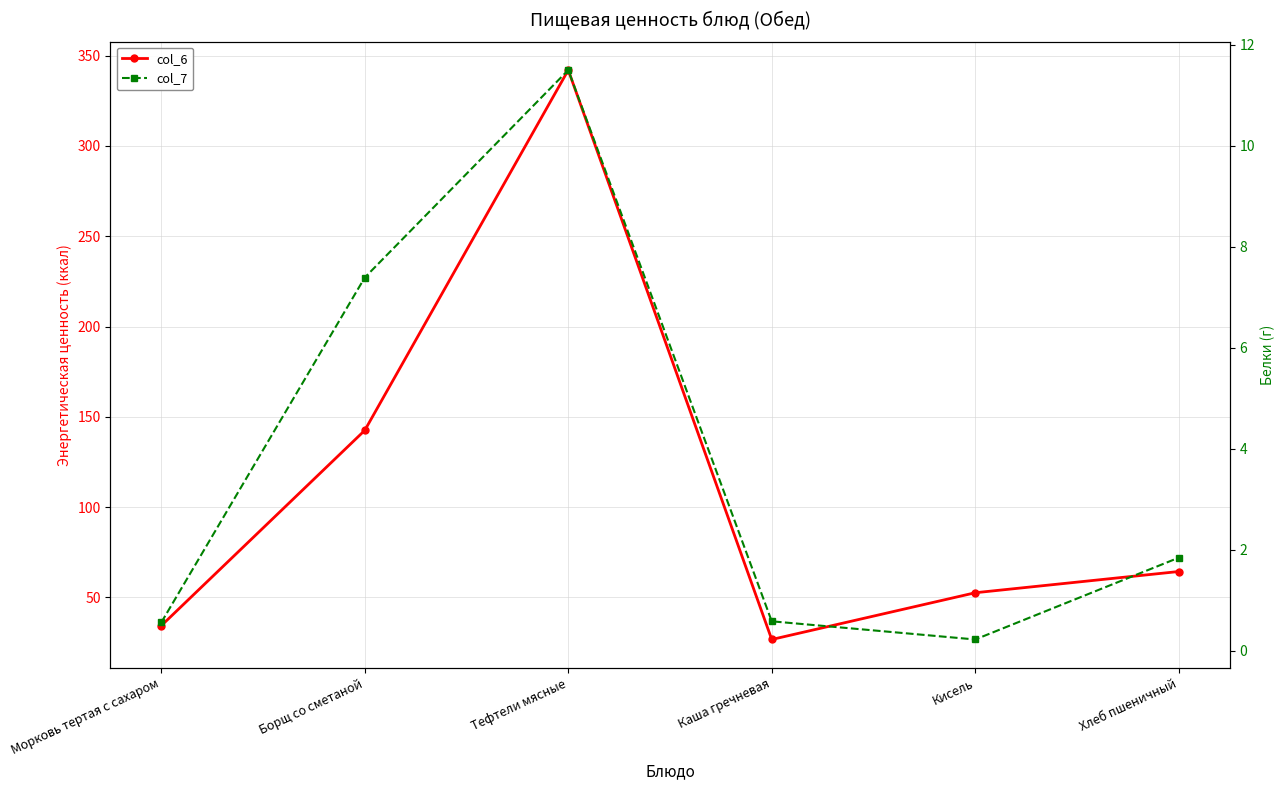

True or false: col_6 and col_7 cross at least once.

False